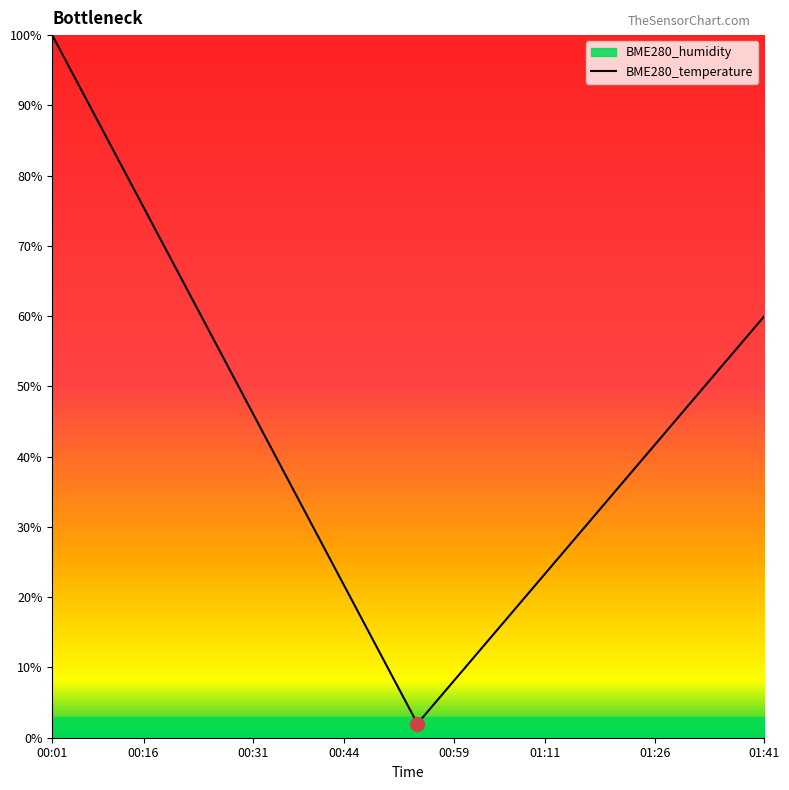

What are all the series names shown in the legend?

BME280_temperature, BME280_humidity